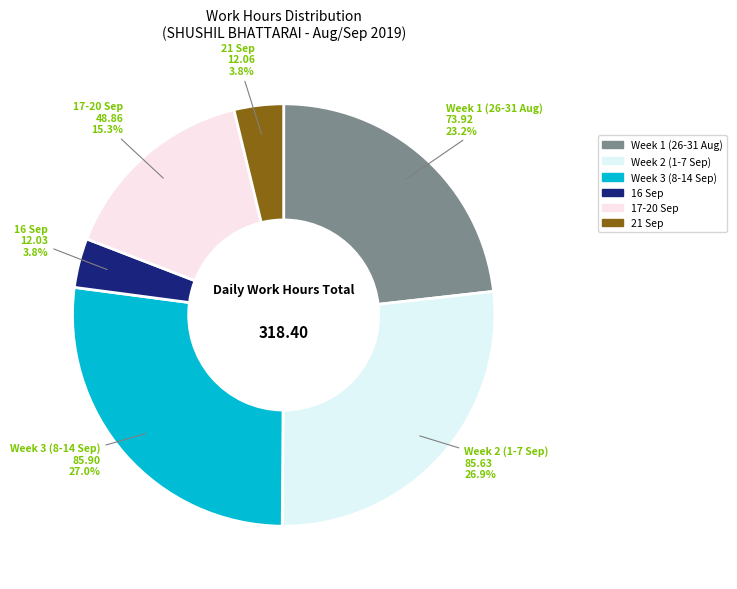

Which has a higher value, 16 Sep or Week 1 (26-31 Aug)?

Week 1 (26-31 Aug)